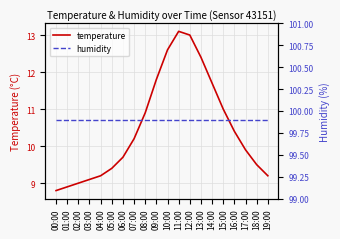

What is the value of the humidity point at the 5th from the left?

99.9